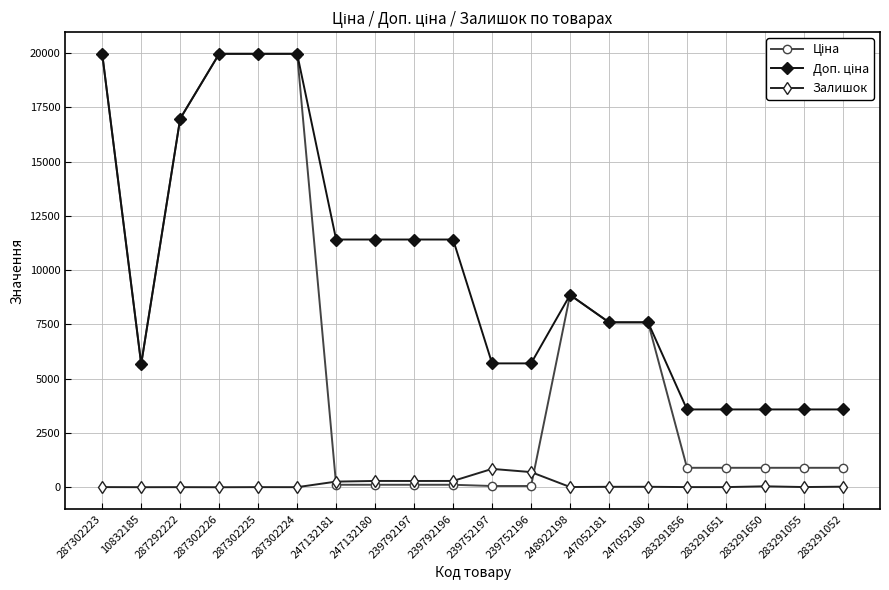

Does the chart have visible grid lines?

Yes